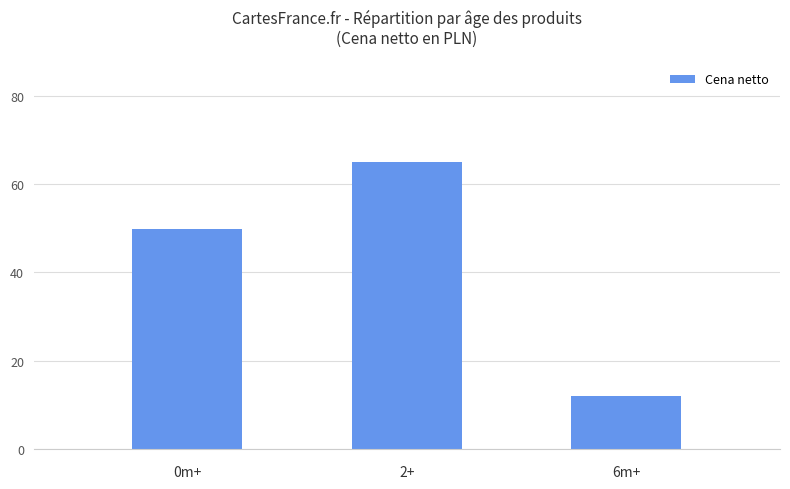

What is the label of the 2nd bar from the left?

2+